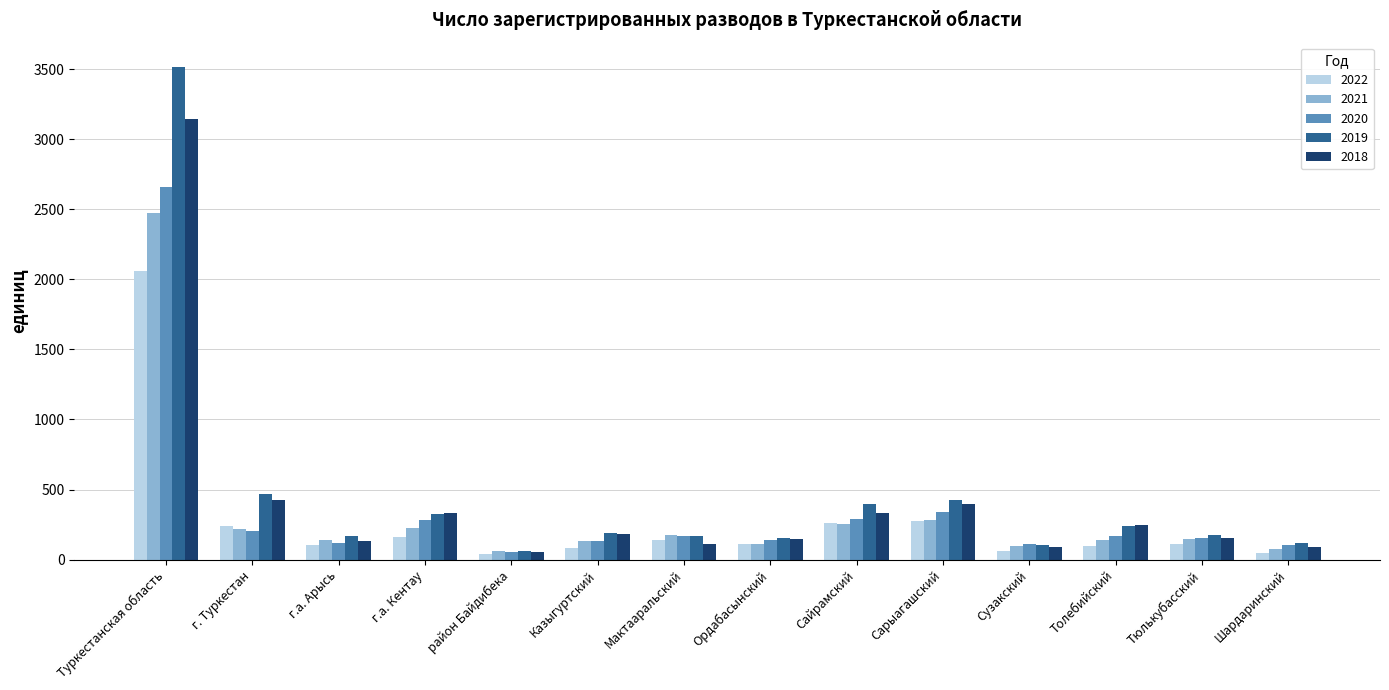

Which series has the largest total across all categories?

2019